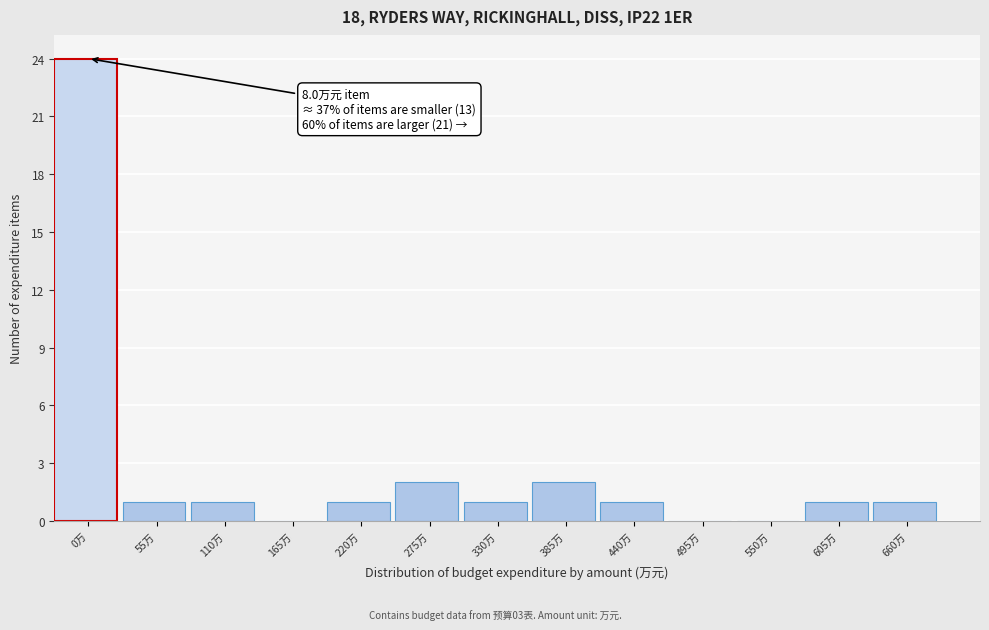

Reading left to right, list all the values displayed in this chart.

0万=24	55万=1	110万=1	165万=0	220万=1	275万=2	330万=1	385万=2	440万=1	495万=0	550万=0	605万=1	660万=1